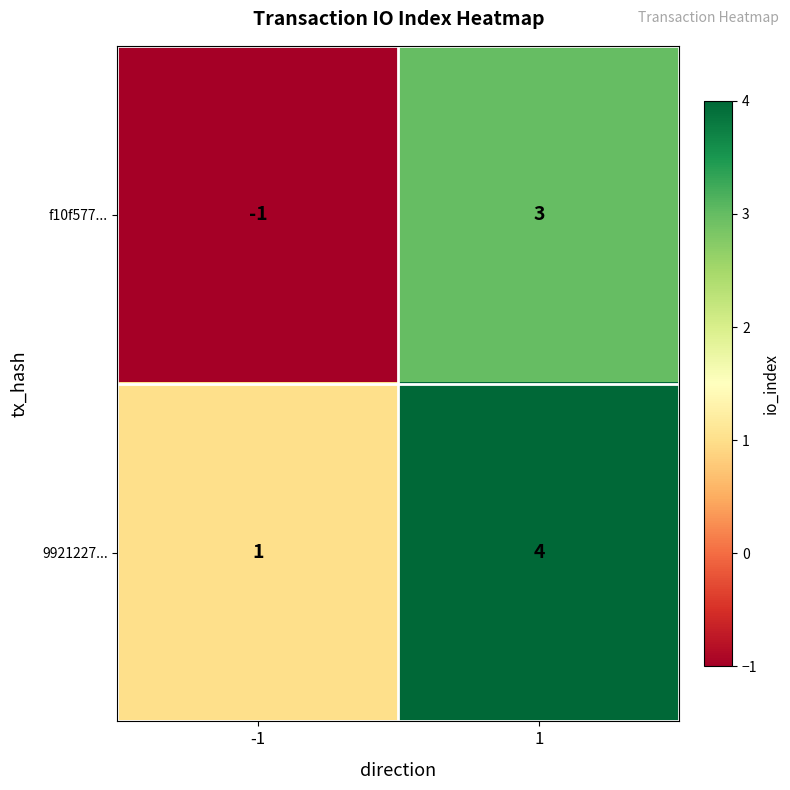

Which category has the lowest value across all series?

-1